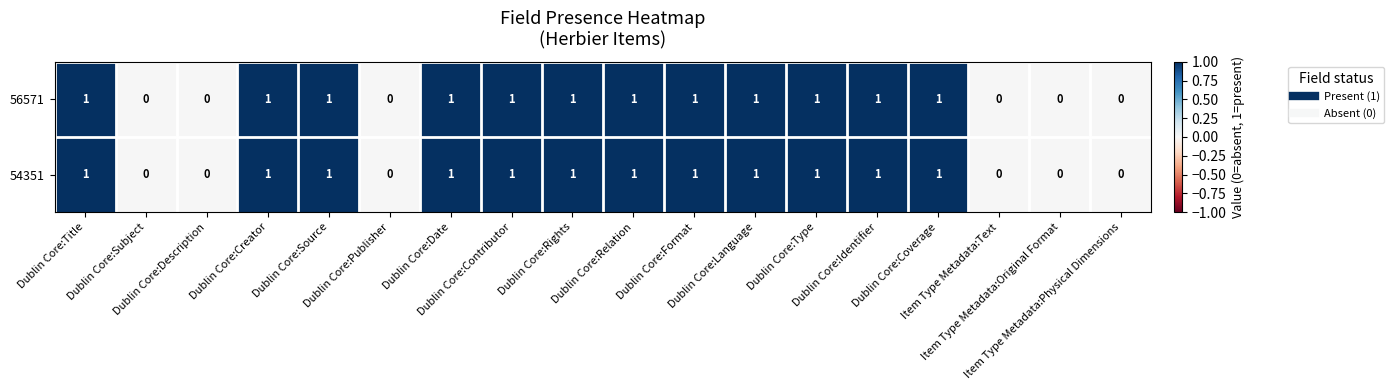

What is the sum of all 54351 values?

12